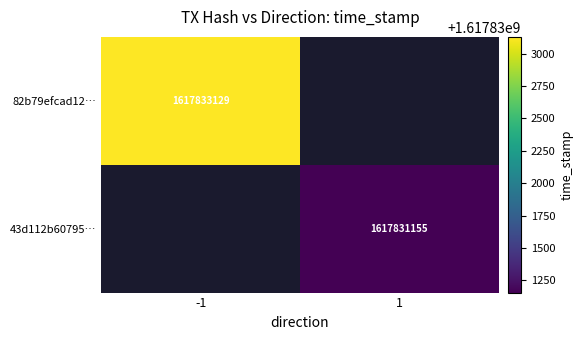

Is it true that 82b79efcad12… equals 1617833129 at -1?

True